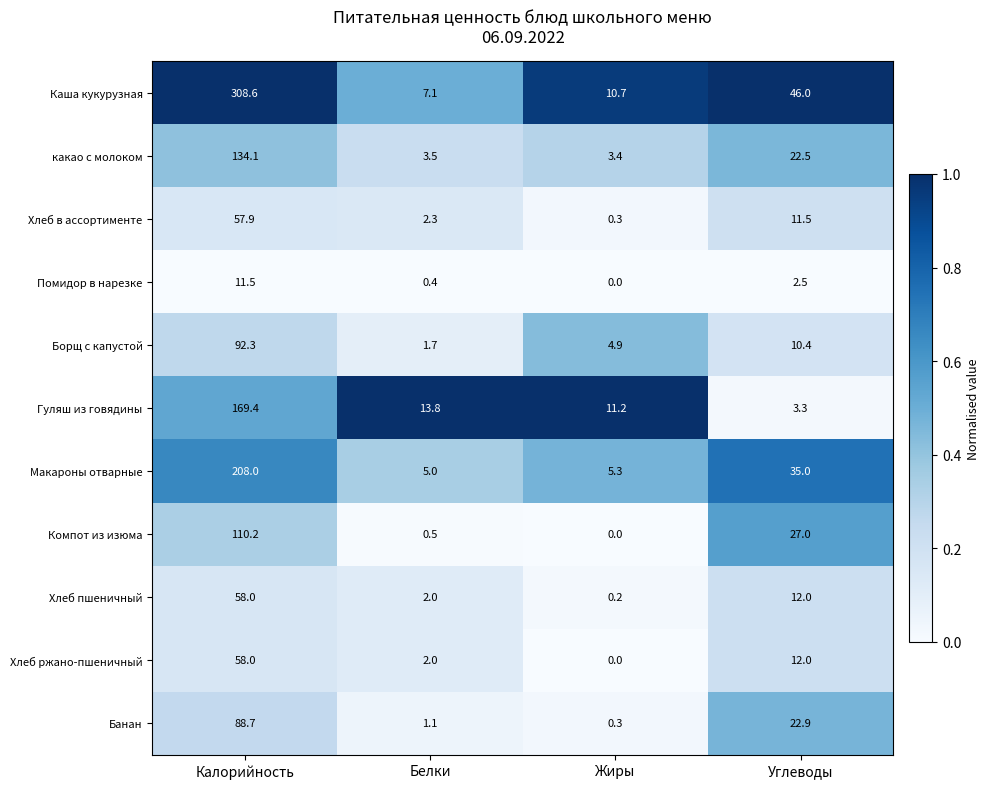

How many data points does each series have?

4